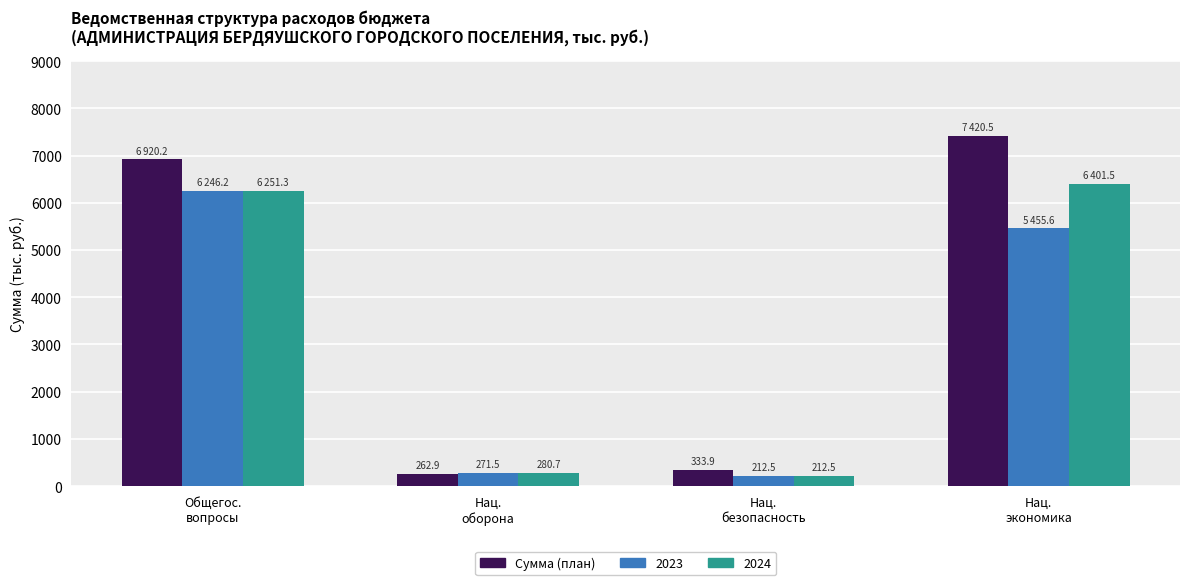

Reading right to left, extract all data points from this chart.

Сумма (план): 7420.5	333.9	262.9	6920.2
2023: 5455.6	212.5	271.5	6246.2
2024: 6401.5	212.5	280.7	6251.3